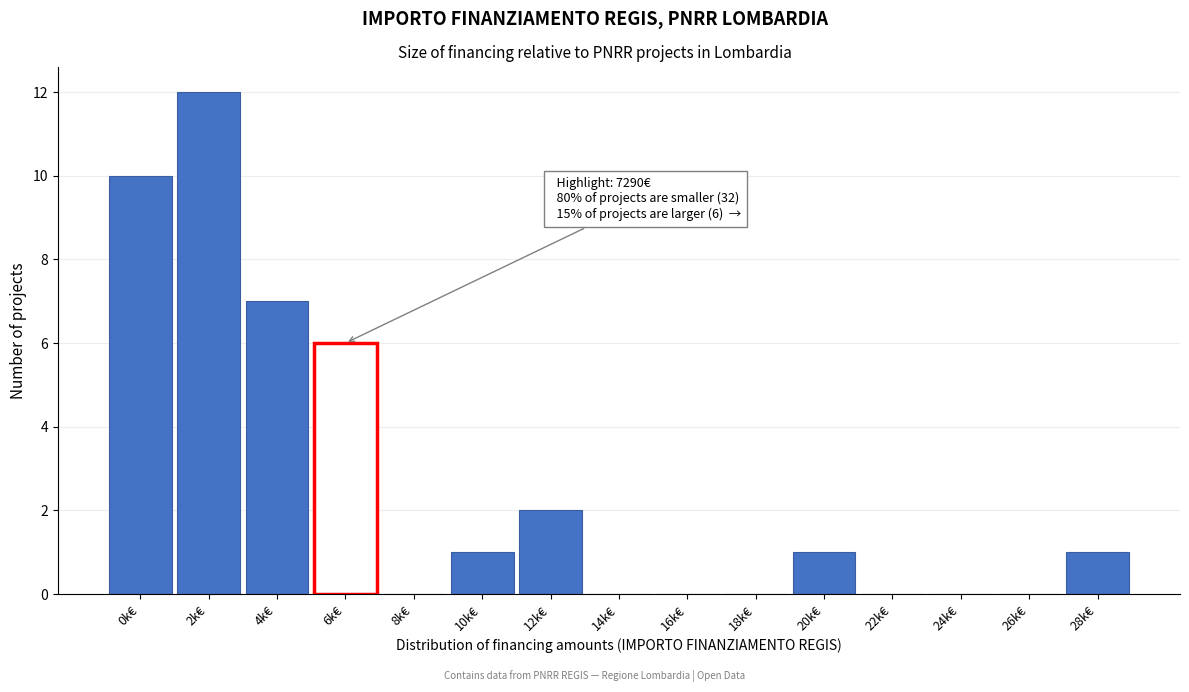

Reading left to right, list all the values displayed in this chart.

0k€=10	2k€=12	4k€=7	6k€=6	8k€=0	10k€=1	12k€=2	14k€=0	16k€=0	18k€=0	20k€=1	22k€=0	24k€=0	26k€=0	28k€=1